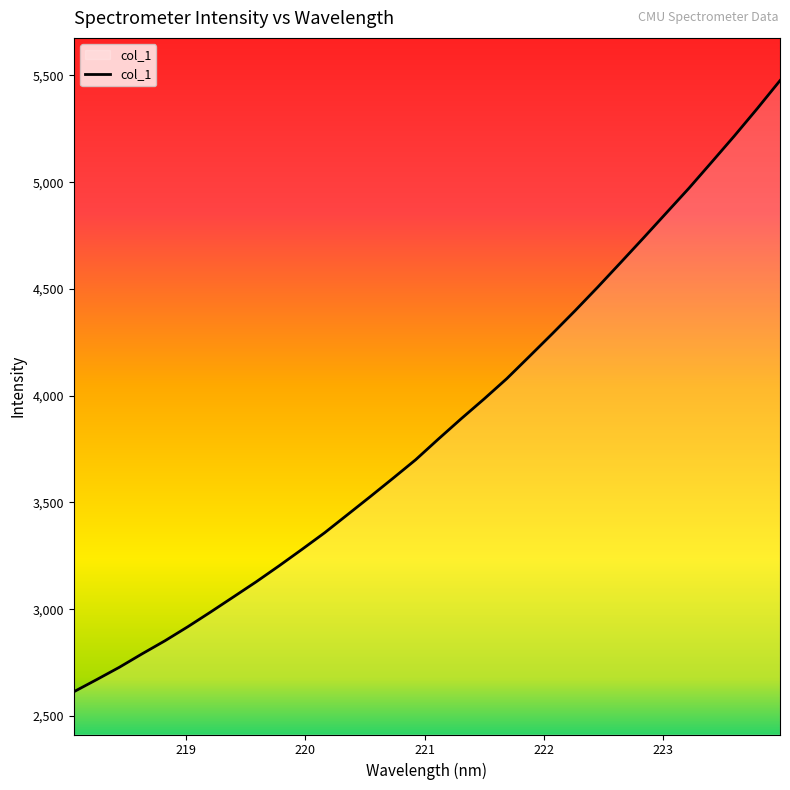

Reading left to right, extract all data points from this chart.

2613.0	2669.8	2727.9	2791.0	2852.0	2917.7	2986.6	3057.2	3128.2	3202.6	3279.4	3357.7	3442.1	3526.8	3612.8	3700.1	3797.3	3892.3	3984.4	4080.0	4184.8	4290.5	4398.3	4509.3	4623.5	4738.6	4855.3	4971.8	5094.1	5217.2	5344.5	5475.8